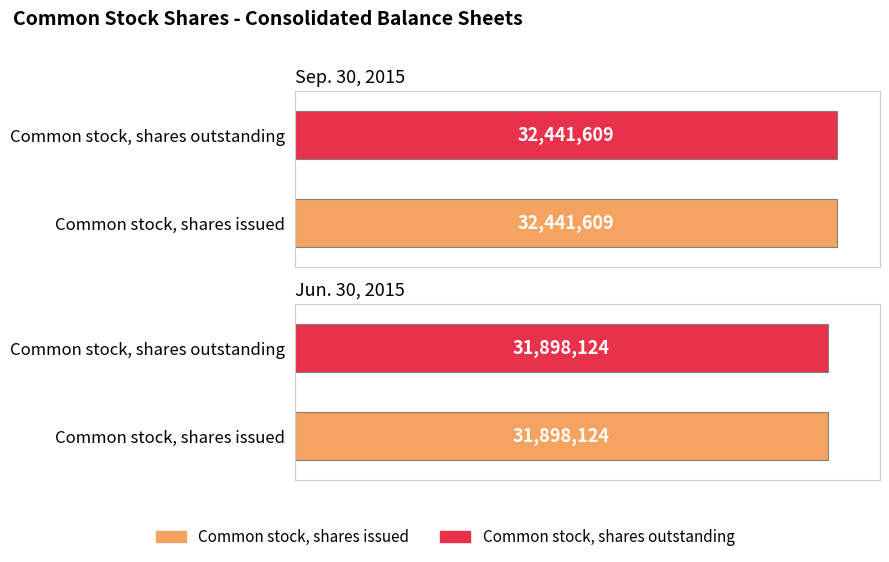

Reading right to left, list all the values displayed in this chart.

Sep. 30, 2015: 32441609	32441609
Jun. 30, 2015: 31898124	31898124